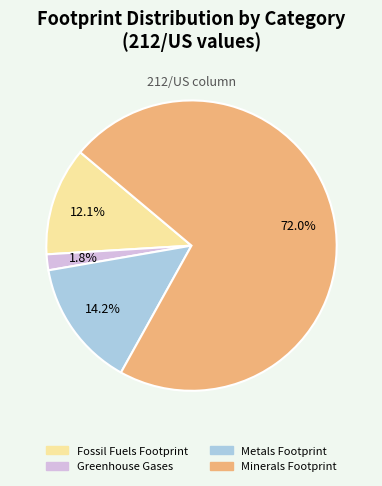

To the nearest percent, what is the average slice percentage?

25%